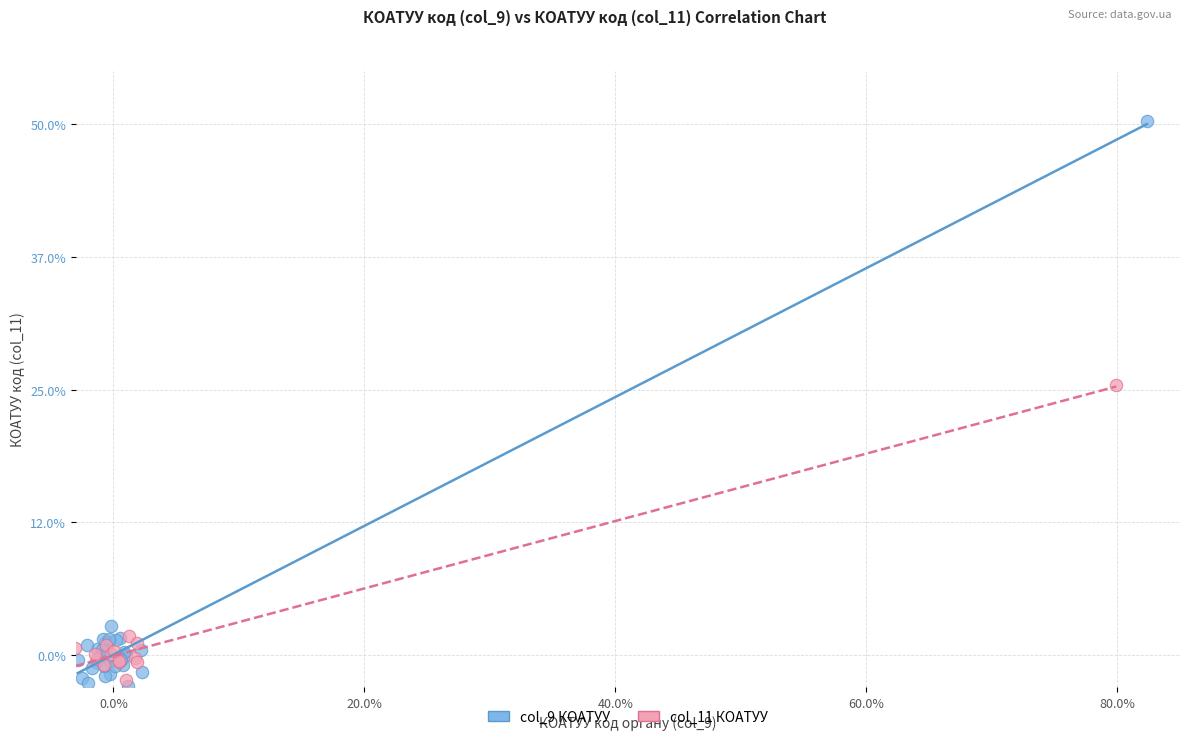

Which series has the widest spread of Y values?

col_9 КОАТУУ